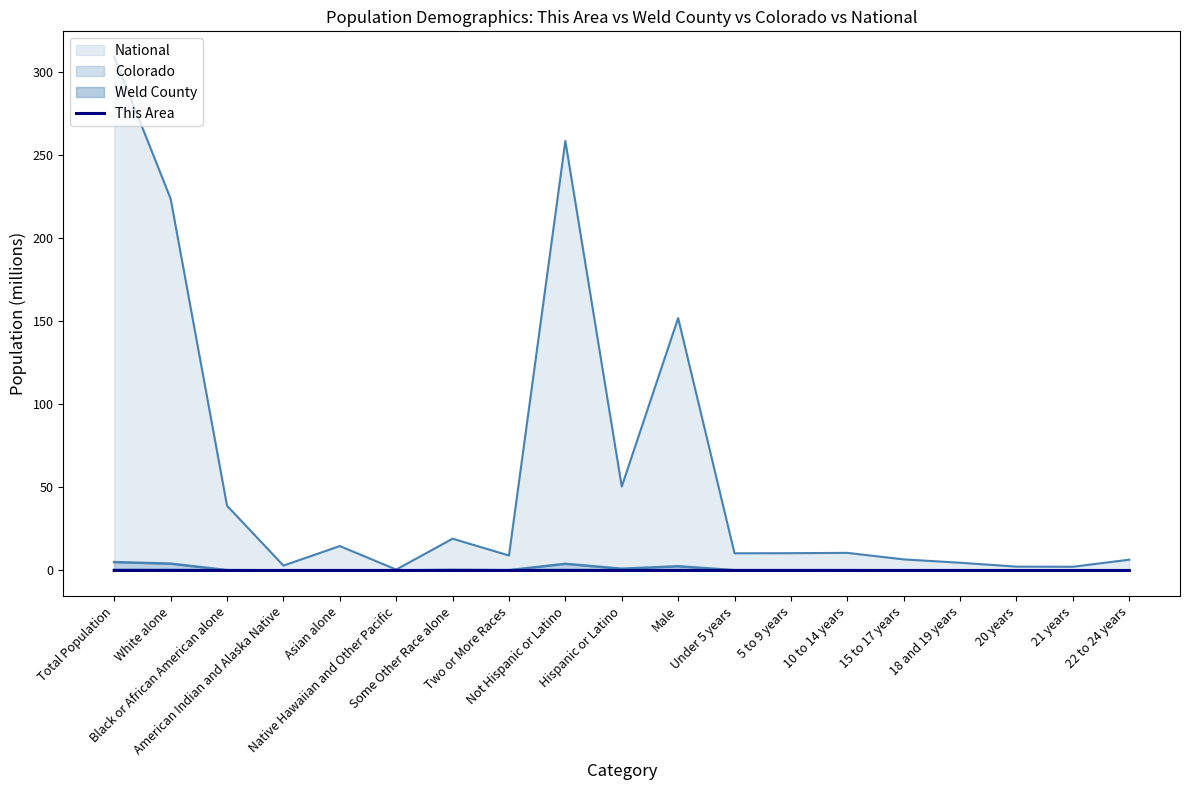

What position from the left is White alone?

2